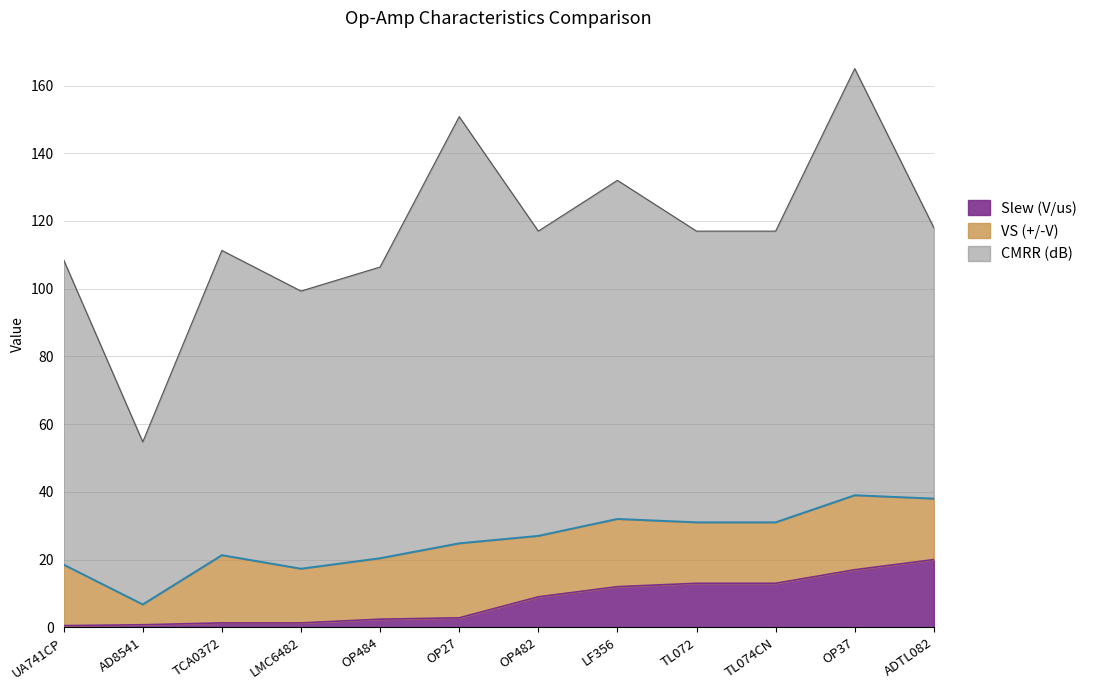

Reading left to right, transcribe all the data shown in this chart.

Slew (V/us): UA741CP=0.5	AD8541=0.8	TCA0372=1.3	LMC6482=1.3	OP484=2.4	OP27=2.8	OP482=9.0	LF356=12.0	TL072=13.0	TL074CN=13.0	OP37=17.0	ADTL082=20.0
VS (+/-V): UA741CP=18.0	AD8541=6.0	TCA0372=20.0	LMC6482=16.0	OP484=18.0	OP27=22.0	OP482=18.0	LF356=20.0	TL072=18.0	TL074CN=18.0	OP37=22.0	ADTL082=18.0
CMRR (dB): UA741CP=90.0	AD8541=48.0	TCA0372=90.0	LMC6482=82.0	OP484=86.0	OP27=126.0	OP482=90.0	LF356=100.0	TL072=86.0	TL074CN=86.0	OP37=126.0	ADTL082=80.0